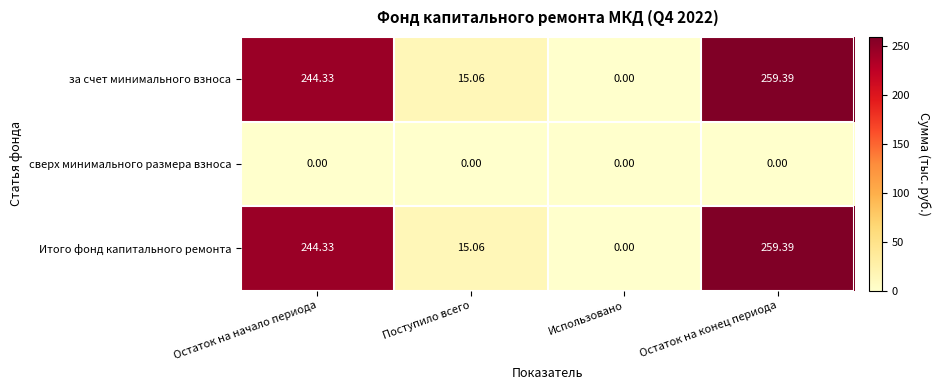

Rank the categories by за счет минимального взноса value from highest to lowest.

Остаток на конец периода, Остаток на начало периода, Поступило всего, Использовано